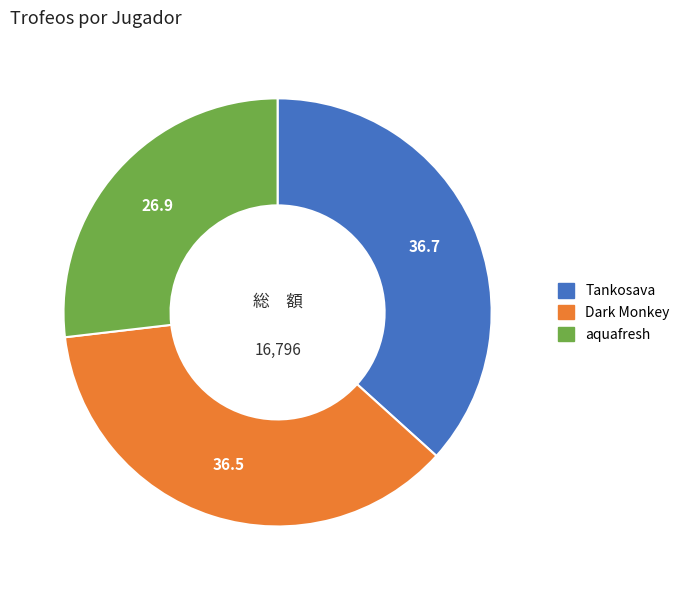

Do Tankosava and Dark Monkey together represent more than half of the pie?

Yes